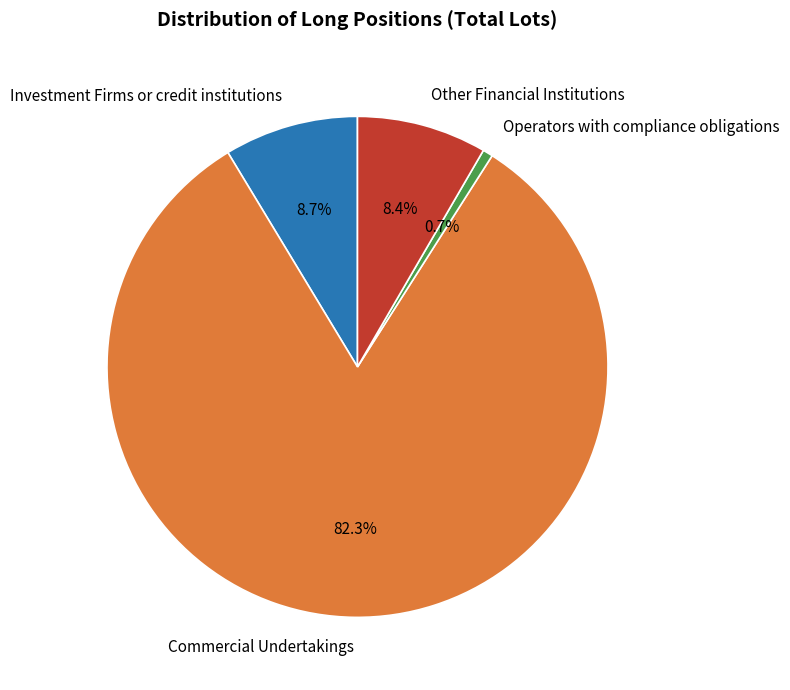

To the nearest percent, what is the combined percentage of Investment Firms or credit institutions and Other Financial Institutions?

17%